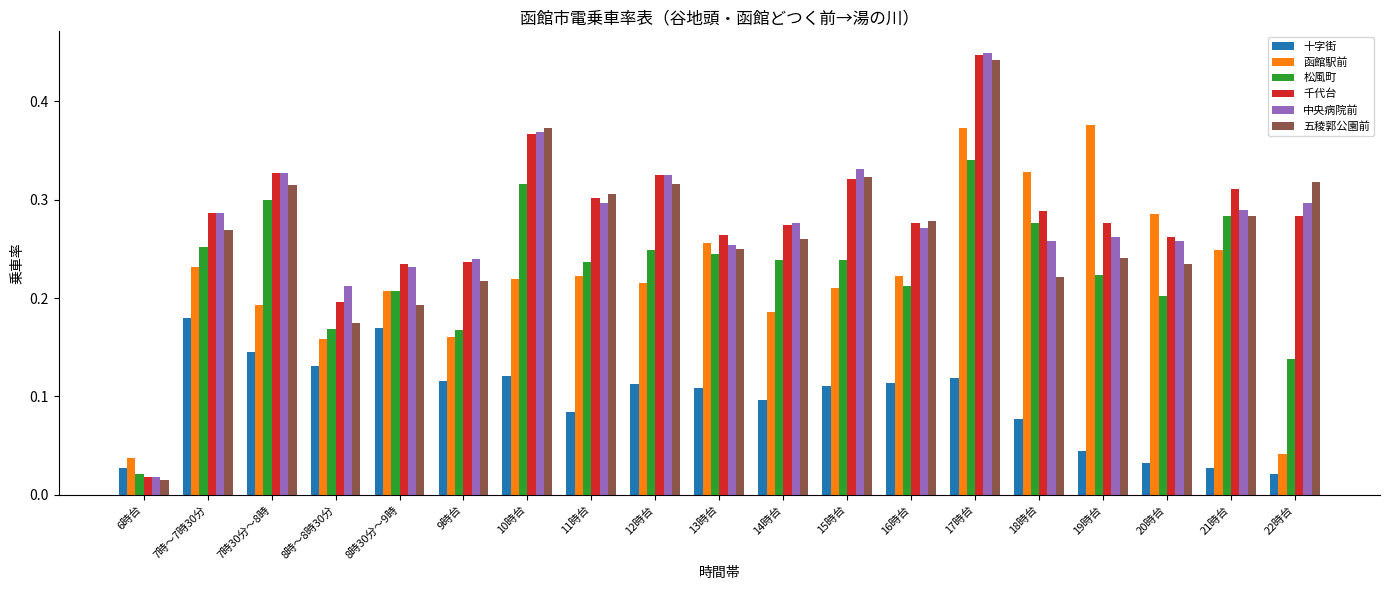

Which series has the largest range (max minus min)?

中央病院前